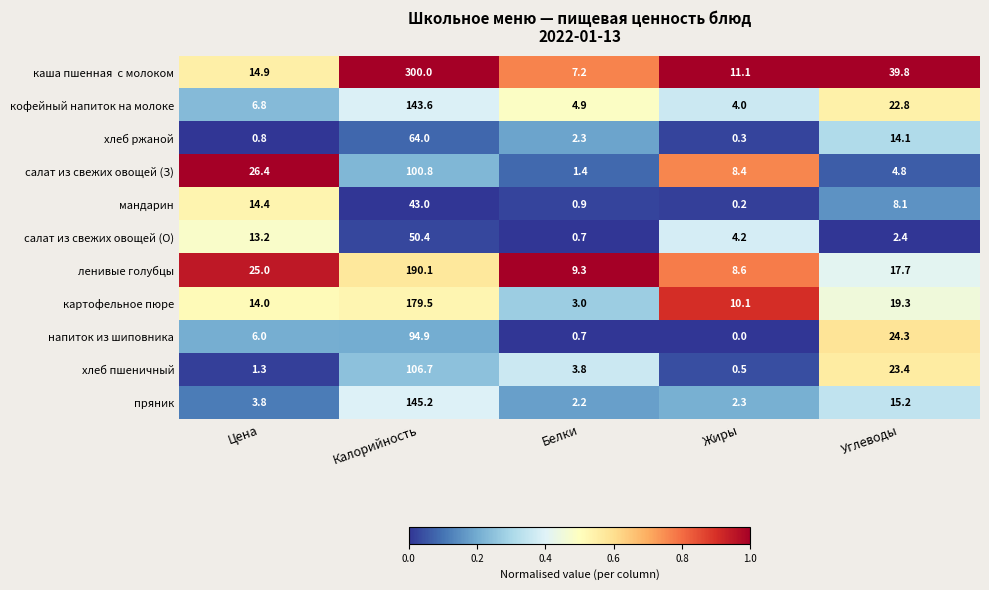

What is the minimum value for салат из свежих овощей (О)?

0.7